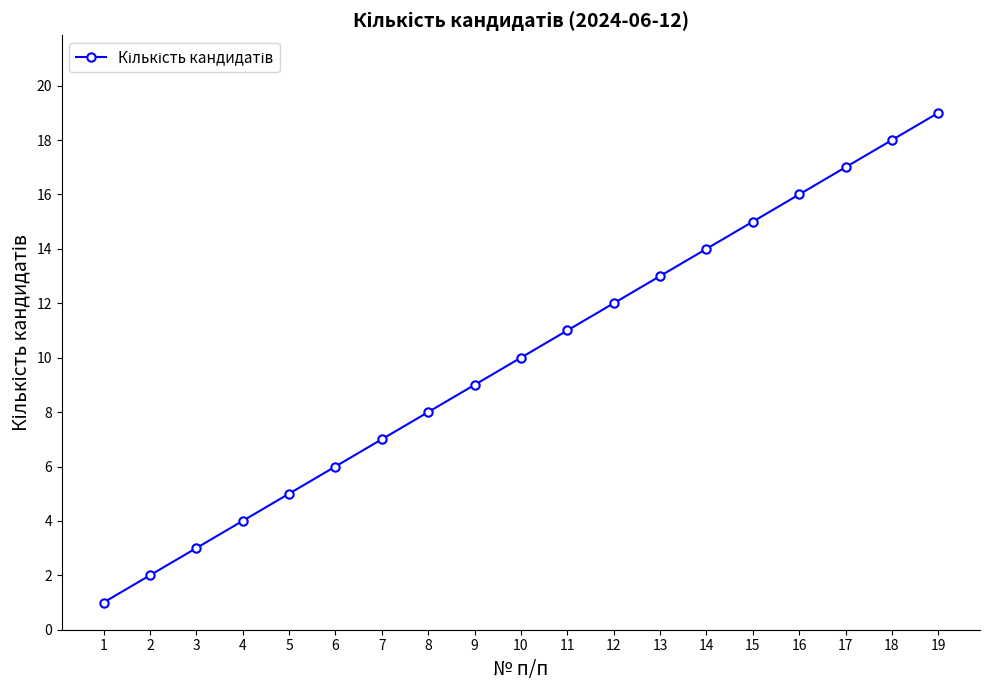

List the labels in order of value, largest first.

19, 18, 17, 16, 15, 14, 13, 12, 11, 10, 9, 8, 7, 6, 5, 4, 3, 2, 1